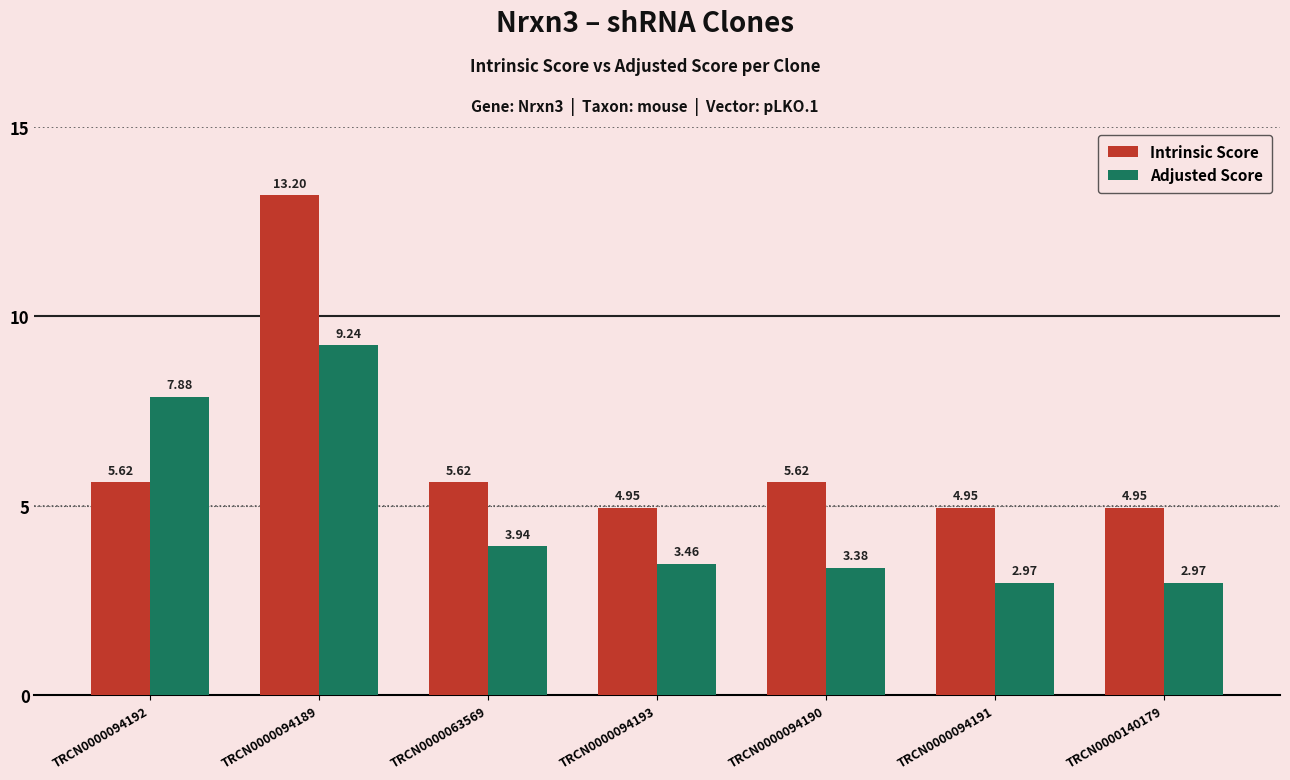

Which category has the highest value in the Intrinsic Score series?

TRCN0000094189